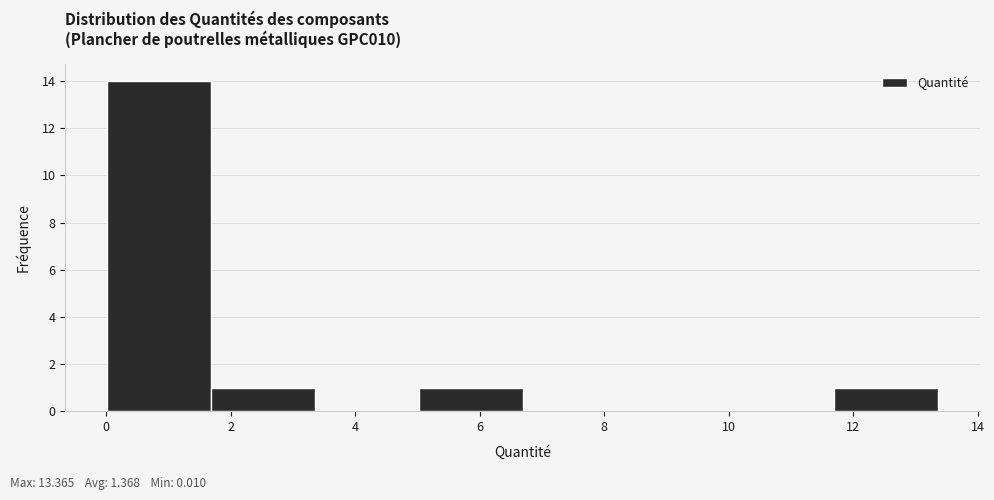

Reading left to right, transcribe this chart: for each bar, give the range it covers on the x-axis and its height. Neither the bar edges nor the heights are printed on the chart, so give them approximately, as read against the axes.

0.0 to 1.6: 14
1.6 to 3.4: 1
3.4 to 5.0: 0
5.0 to 6.6: 1
6.6 to 8.4: 0
8.4 to 10.0: 0
10.0 to 11.6: 0
11.6 to 13.4: 1